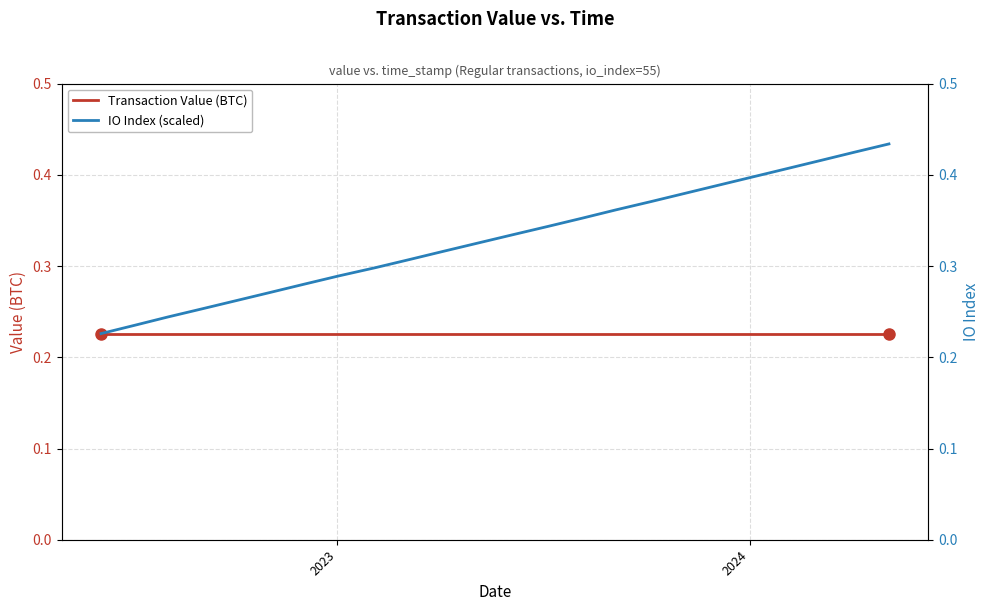

What is the difference between the maximum and minimum values in the IO Index (scaled) series?

0.2